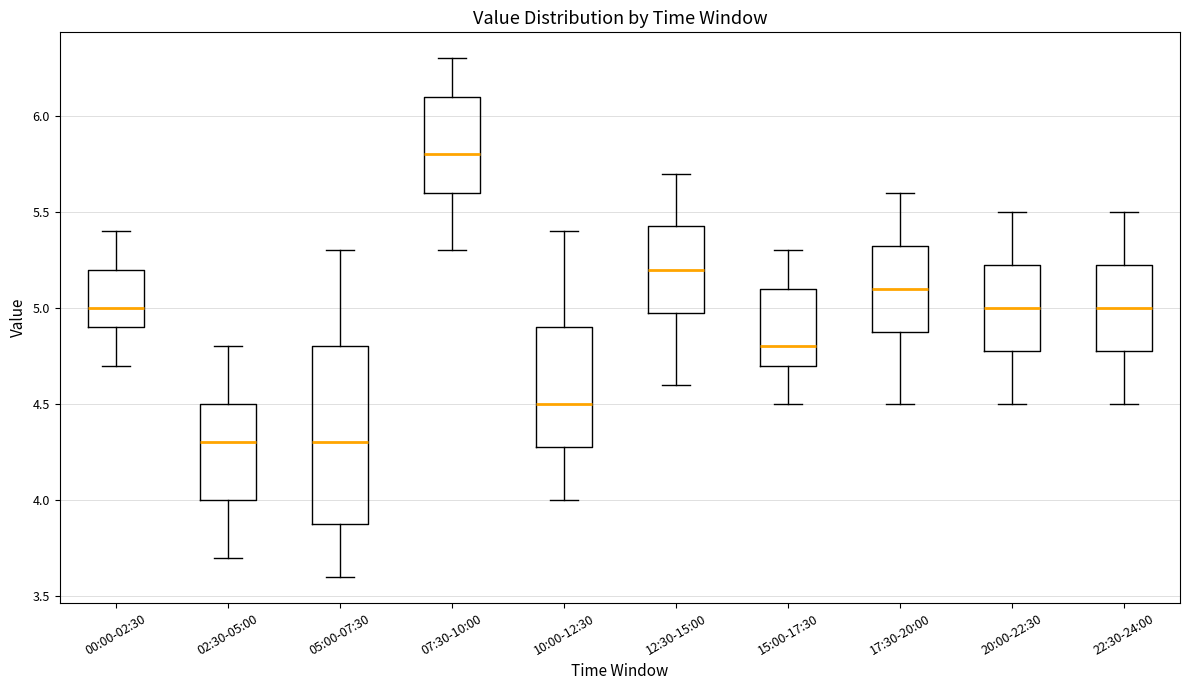

Reading left to right, read every box against the y-axis: the position of its median line, the range the box covers, and the ends of its whiskers. The values are not printed on the chart, so give them approximately, as read against the axis.

00:00-02:30: median 5.00, box 4.90 to 5.20, whiskers 4.70 to 5.40
02:30-05:00: median 4.30, box 4.00 to 4.50, whiskers 3.70 to 4.80
05:00-07:30: median 4.30, box 3.90 to 4.80, whiskers 3.60 to 5.30
07:30-10:00: median 5.80, box 5.60 to 6.10, whiskers 5.30 to 6.30
10:00-12:30: median 4.50, box 4.30 to 4.90, whiskers 4.00 to 5.40
12:30-15:00: median 5.20, box 5.00 to 5.45, whiskers 4.60 to 5.70
15:00-17:30: median 4.80, box 4.70 to 5.10, whiskers 4.50 to 5.30
17:30-20:00: median 5.10, box 4.90 to 5.35, whiskers 4.50 to 5.60
20:00-22:30: median 5.00, box 4.80 to 5.25, whiskers 4.50 to 5.50
22:30-24:00: median 5.00, box 4.80 to 5.25, whiskers 4.50 to 5.50